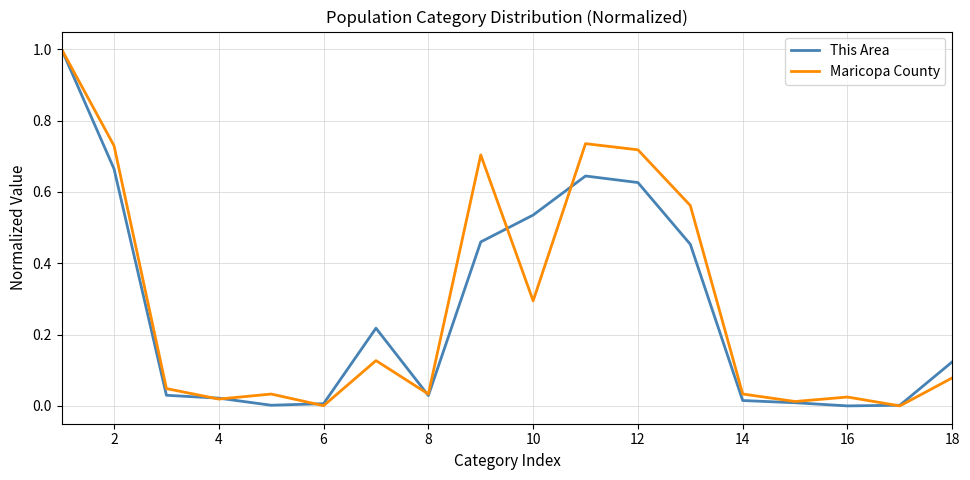

True or false: This Area and Maricopa County intersect in this chart.

True